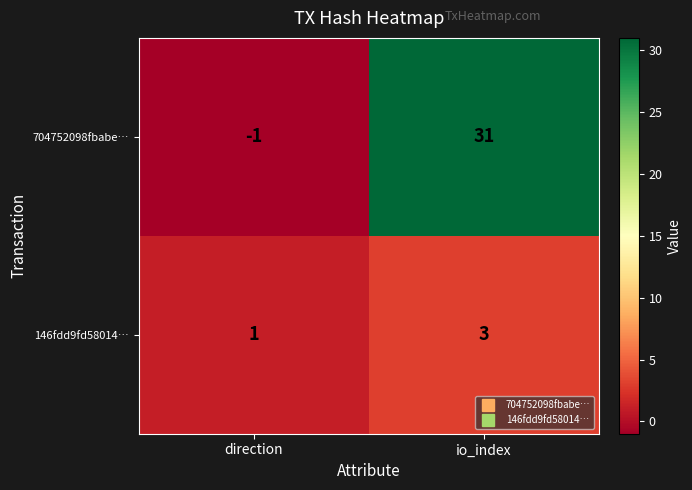

Reading left to right, transcribe all the data shown in this chart.

704752098fbabe…: direction=-1	io_index=31
146fdd9fd58014…: direction=1	io_index=3